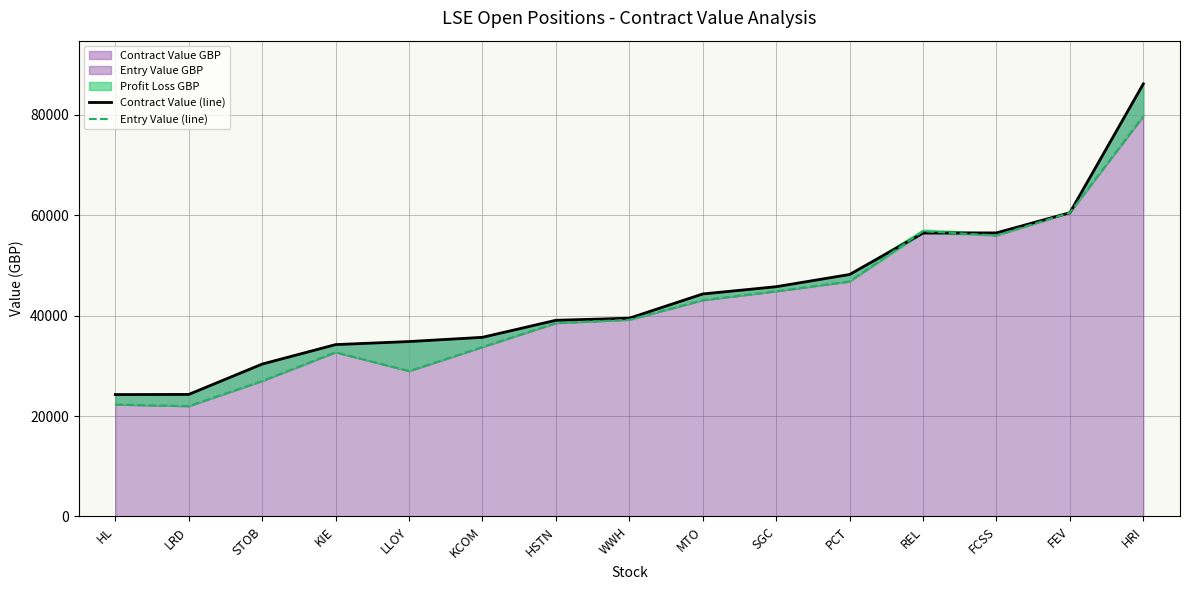

What is the sum of the Contract Value (line) values at FCSS and WWH?

95949.9